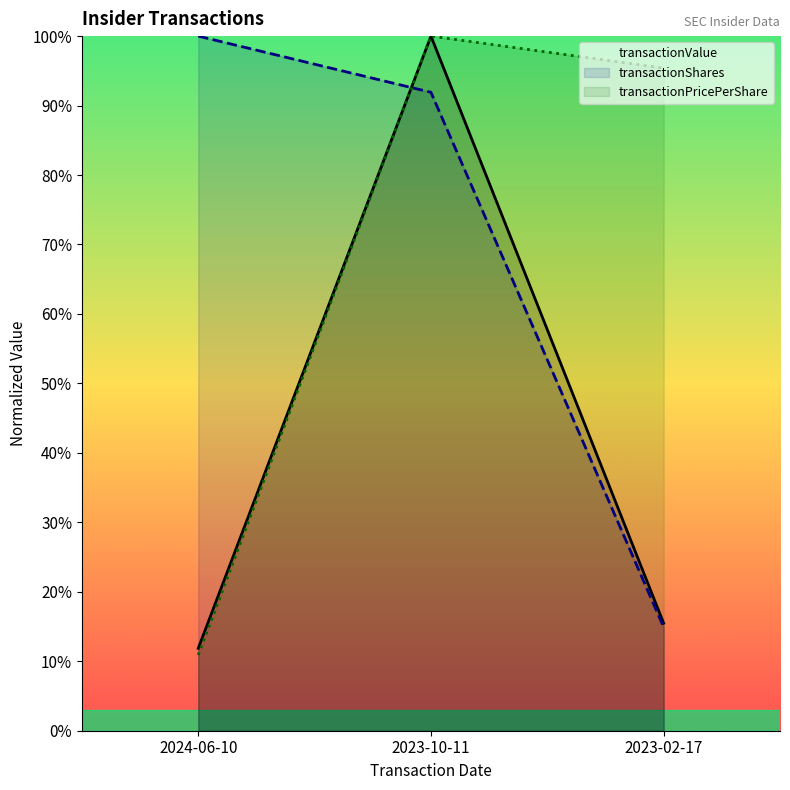

Which has a higher value, 2023-02-17 or 2023-10-11?

2023-10-11